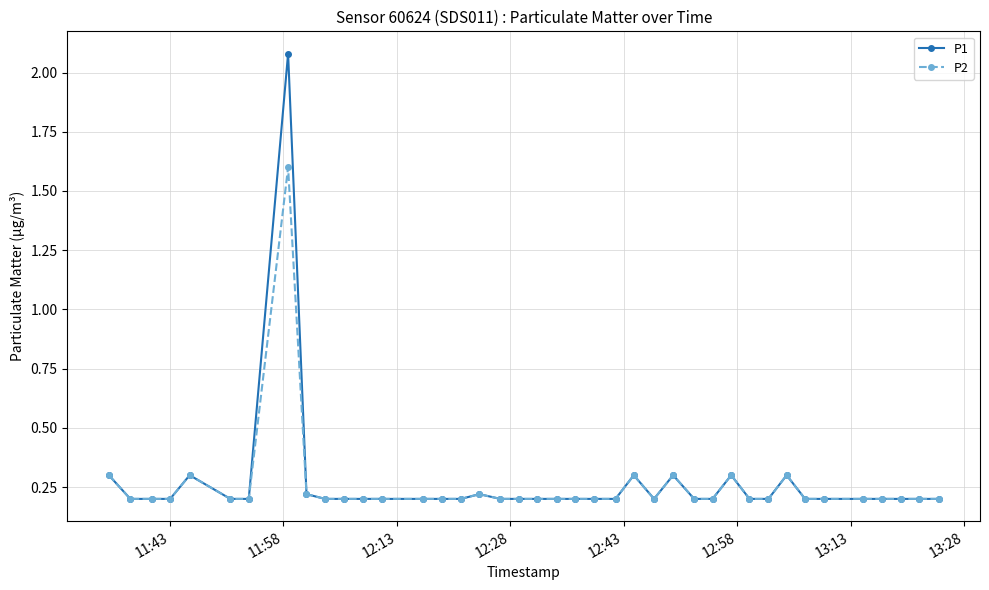

List the series in order of their peak value, lowest first.

P2, P1